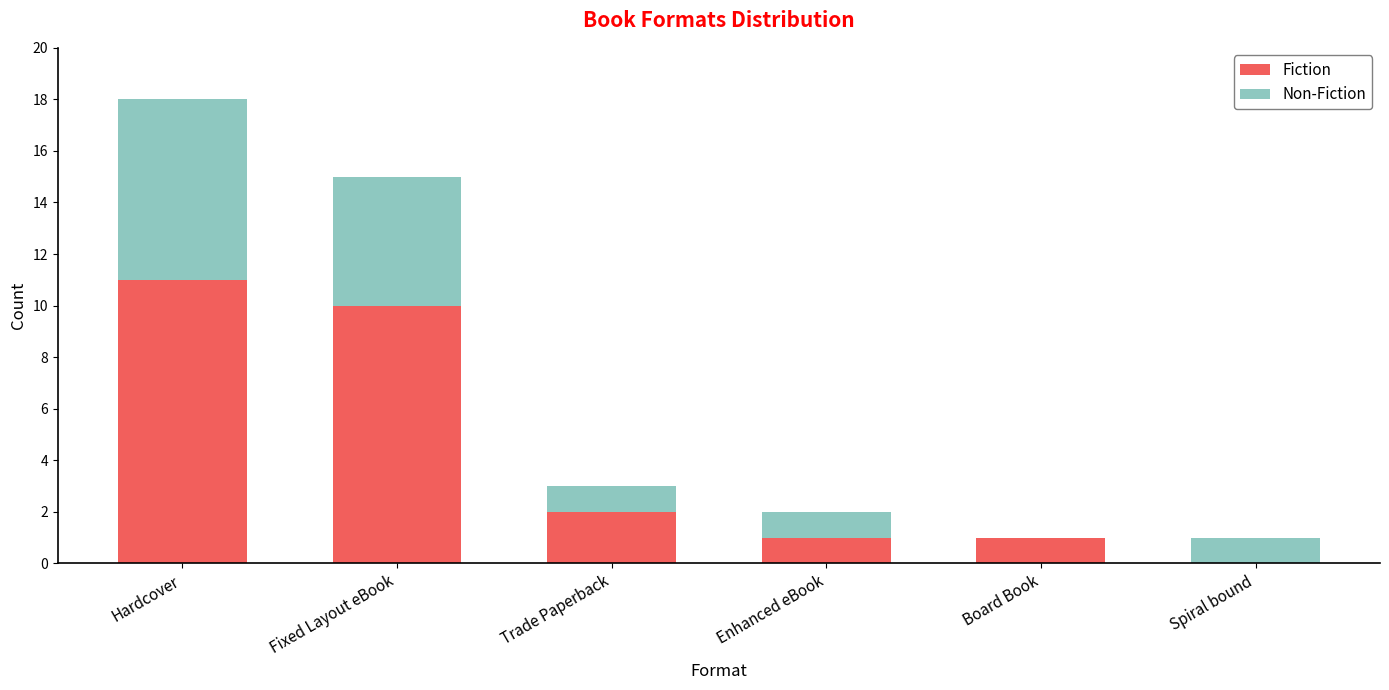

Reading left to right, what are the values for Fiction?

Hardcover=11	Fixed Layout eBook=10	Trade Paperback=2	Enhanced eBook=1	Board Book=1	Spiral bound=0